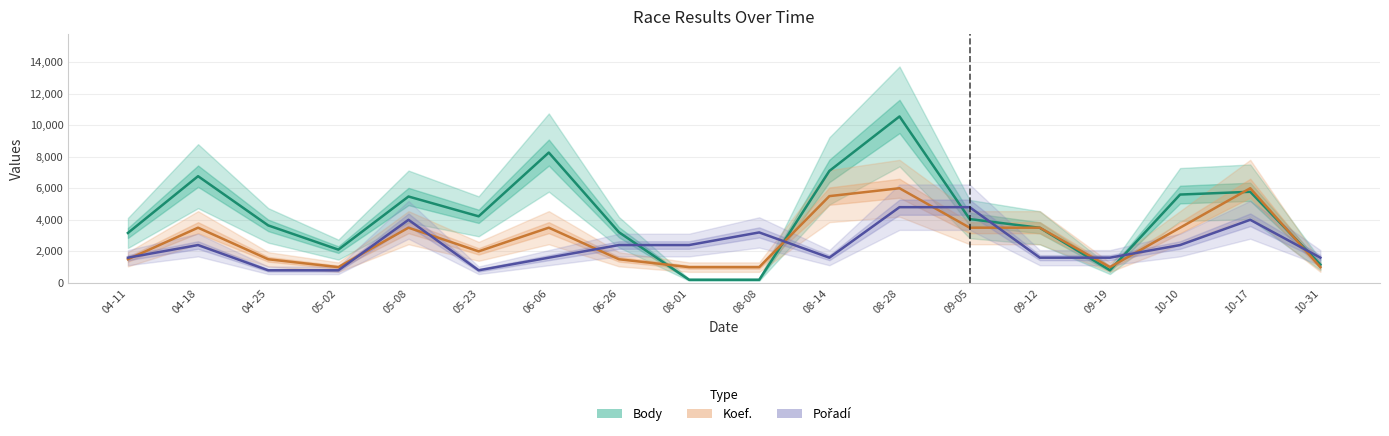

What position from the right is 08-14?

8